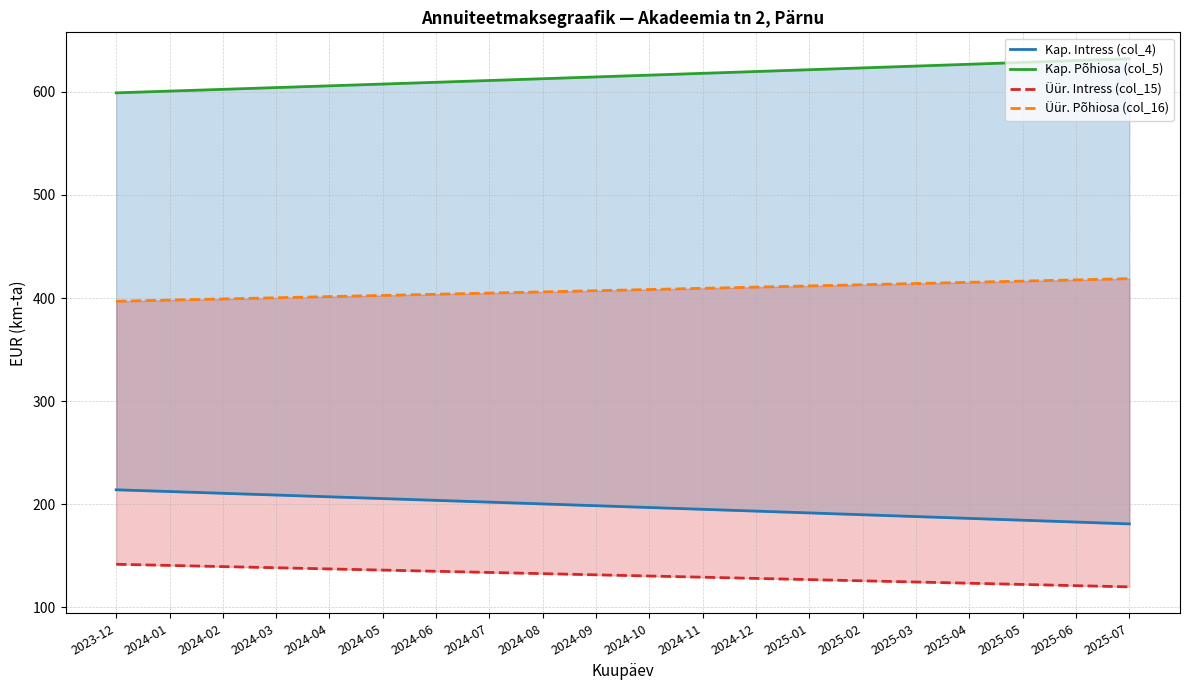

True or false: Üür. Intress (col_15) and Kap. Põhiosa (col_5) cross at least once.

False